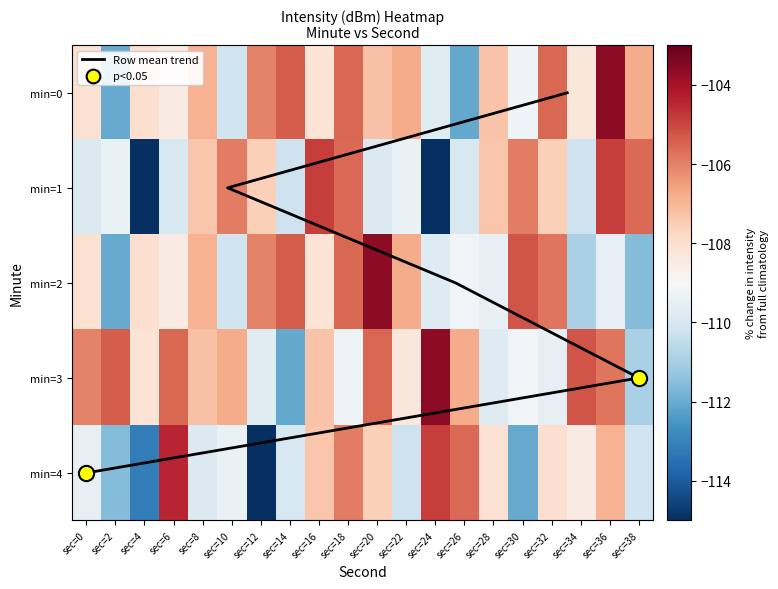

True or false: 2 has a value of -106.0 at sec=12.

True